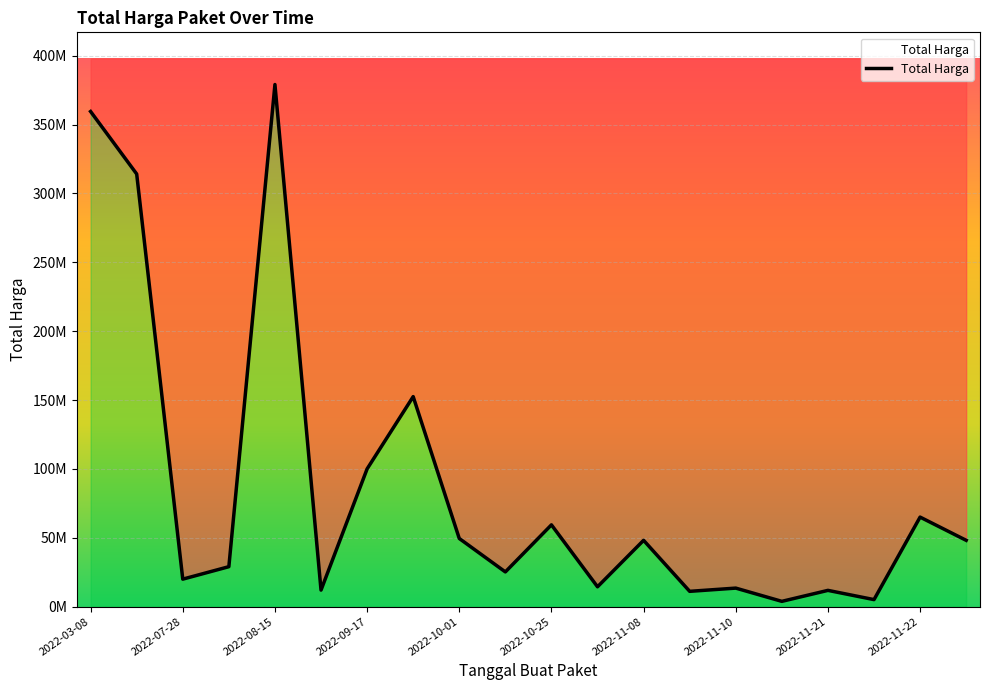

List the labels in order of value, smallest first.

2022-11-16, 2022-11-22, 2022-11-09, 2022-11-21, 2022-08-24, 2022-11-10, 2022-11-04, 2022-07-28, 2022-10-21, 2022-08-10, 2022-11-08, 2022-11-25, 2022-10-01, 2022-10-25, 2022-11-22, 2022-09-17, 2022-09-30, 2022-03-31, 2022-03-08, 2022-08-15